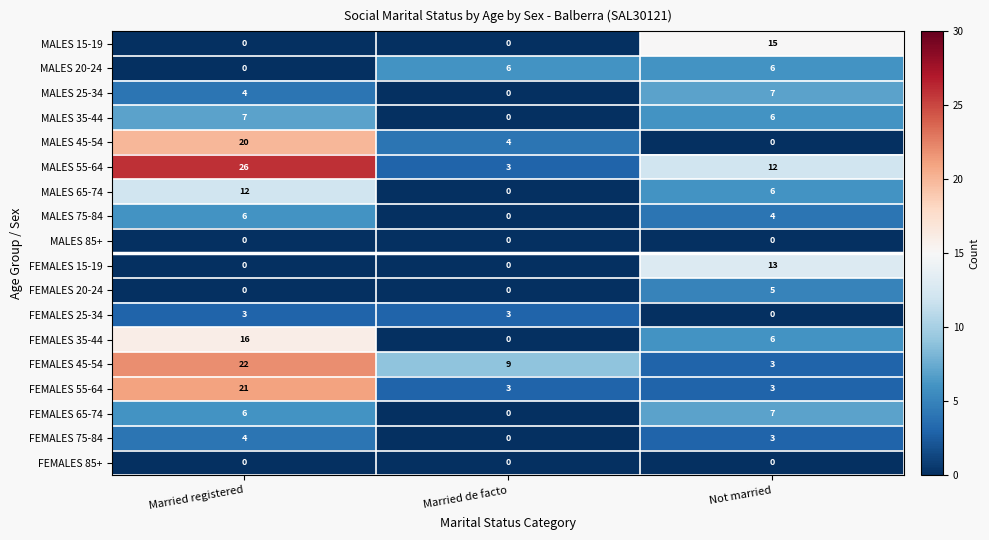

What is the sum of the MALES 45-54 values at Married registered and Not married?

20